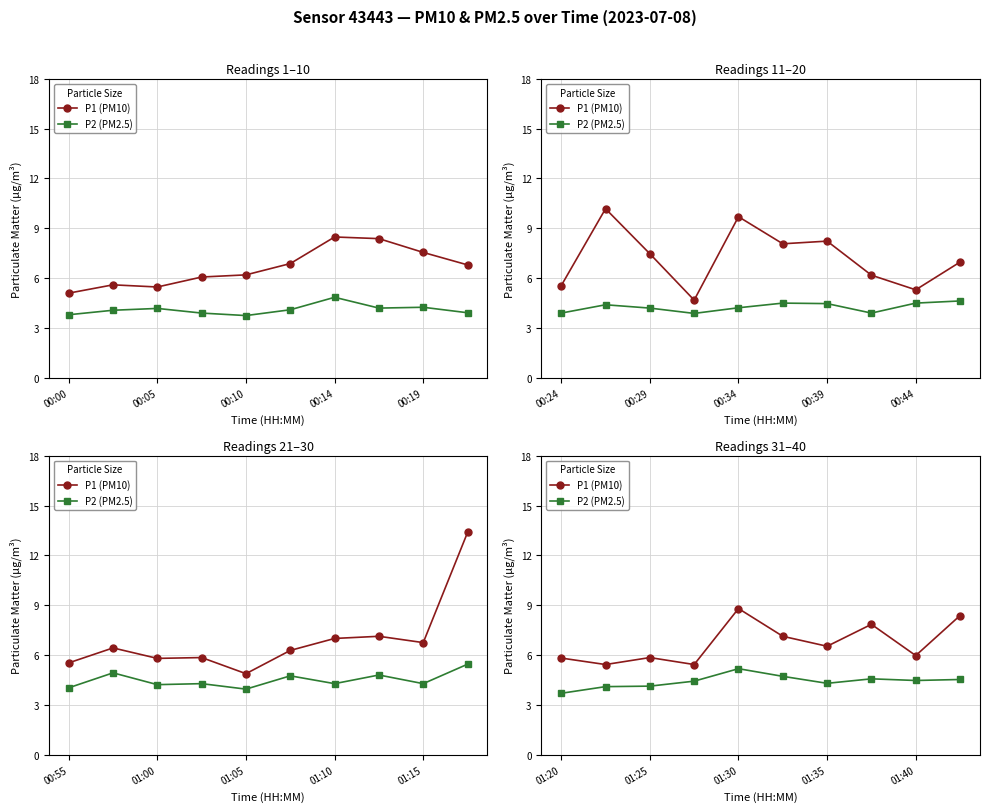

Between 5 and 6, which series saw the biggest shift?

P1 (PM10)